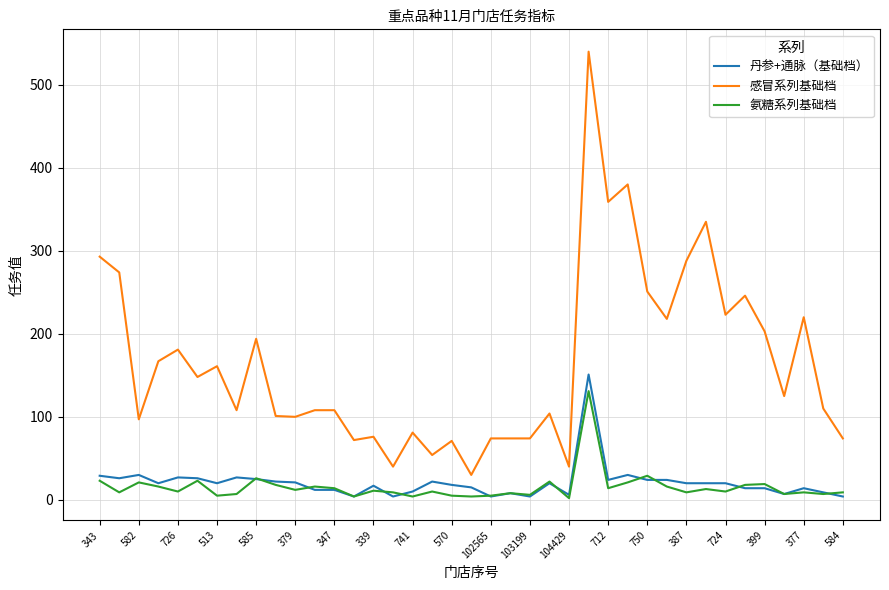

Which series has the largest total across all categories?

感冒系列基础档